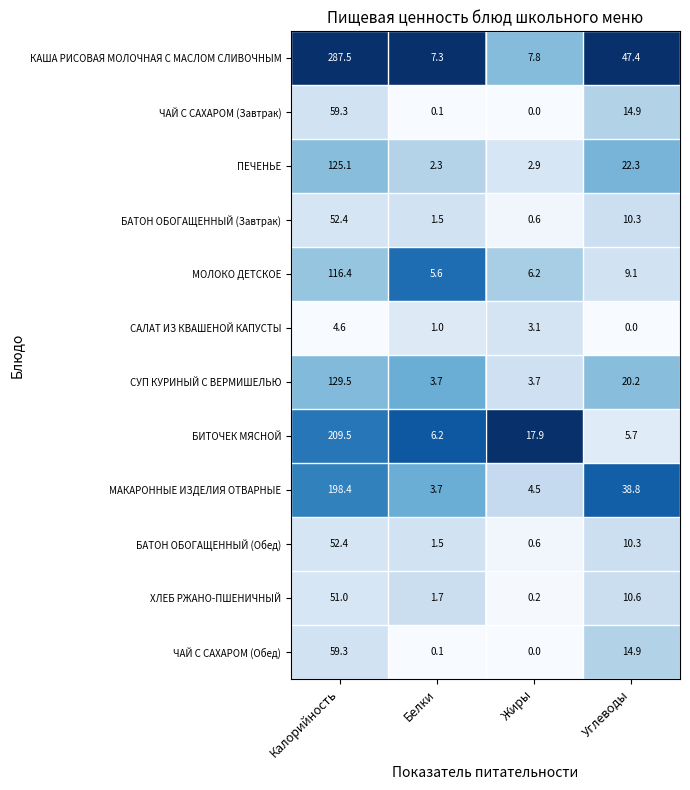

The КАША РИСОВАЯ МОЛОЧНАЯ С МАСЛОМ СЛИВОЧНЫМ series shows 7.3 at Белки. True or false?

True